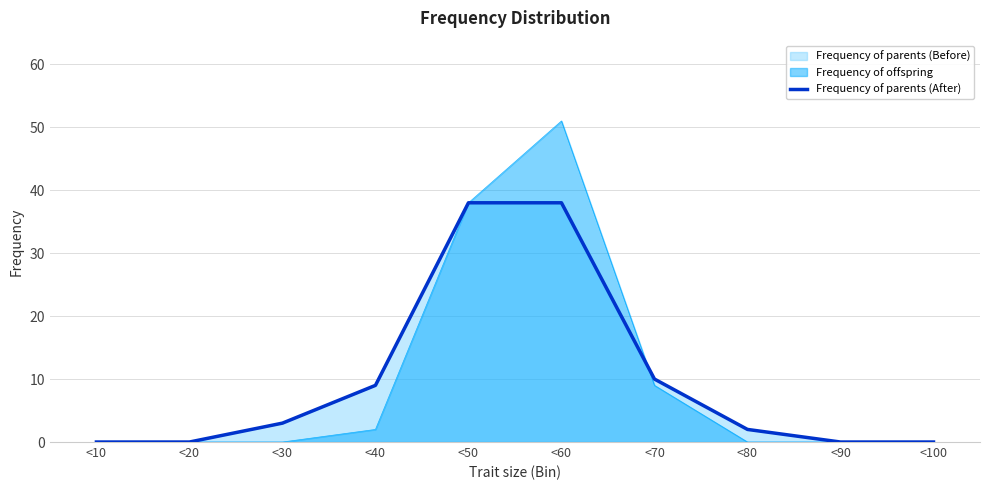

How many data points are above 3?

4